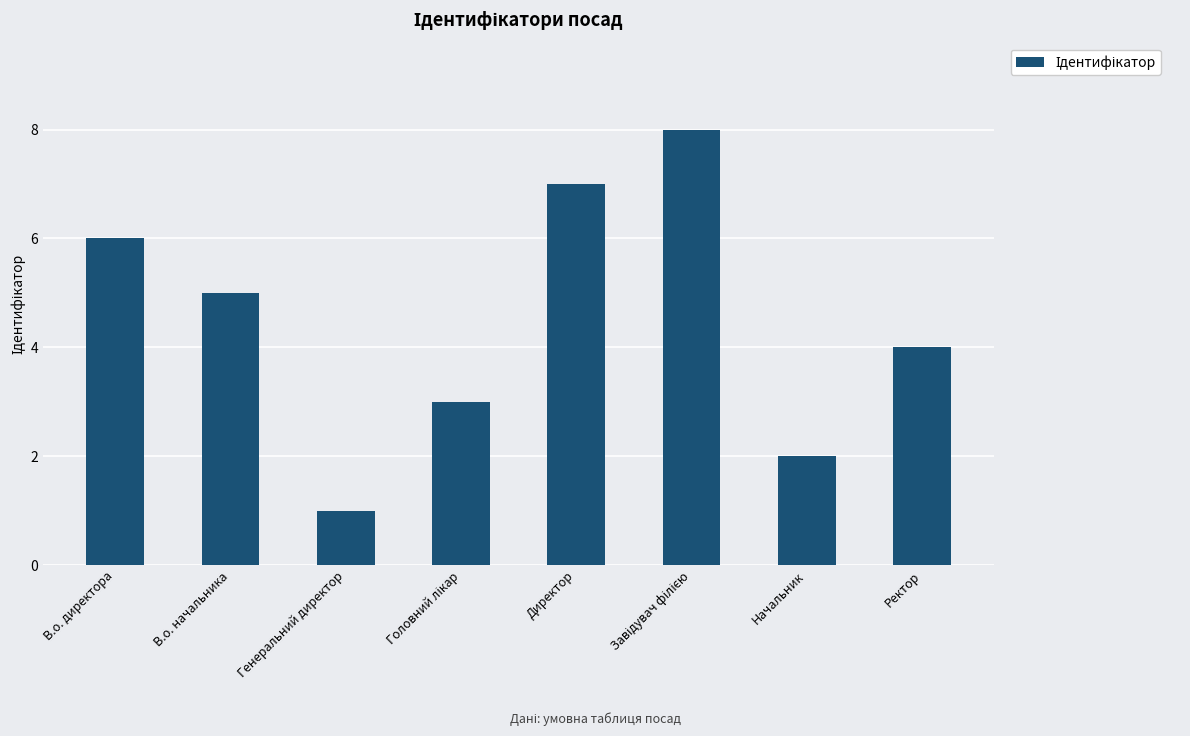

True or false: the data shows 1 at Генеральний директор.

True